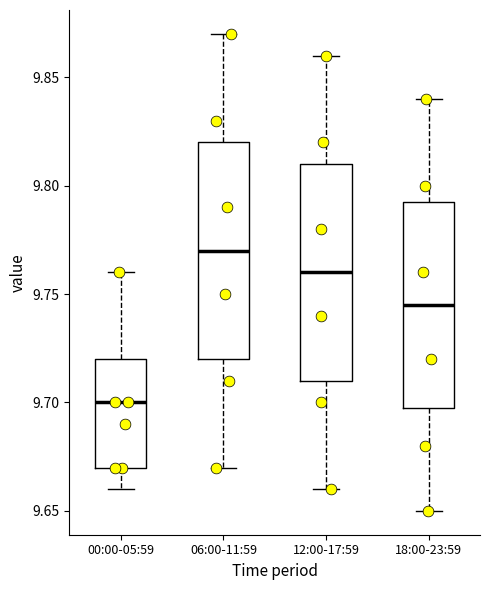

Where is the upper edge of the box for 06:00-11:59 on the y-axis? The values are not printed on the chart, so give them approximately, as read against the axis.

9.820